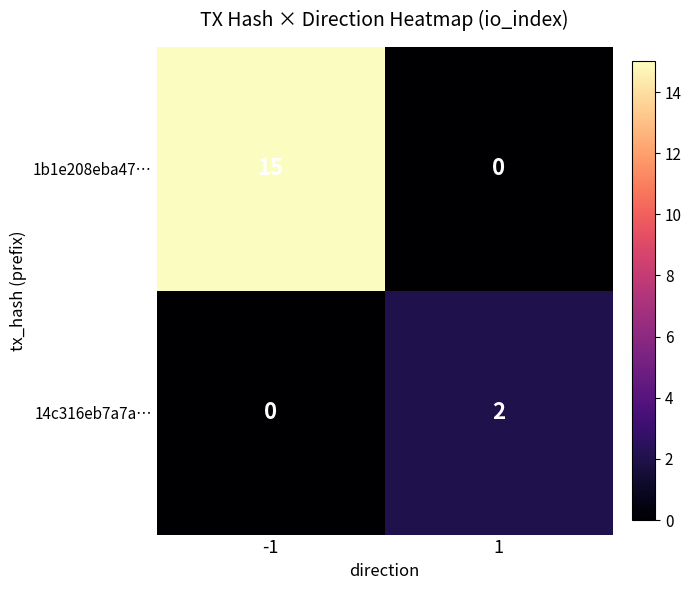

The 14c316eb7a7a… series shows 0 at -1. True or false?

True